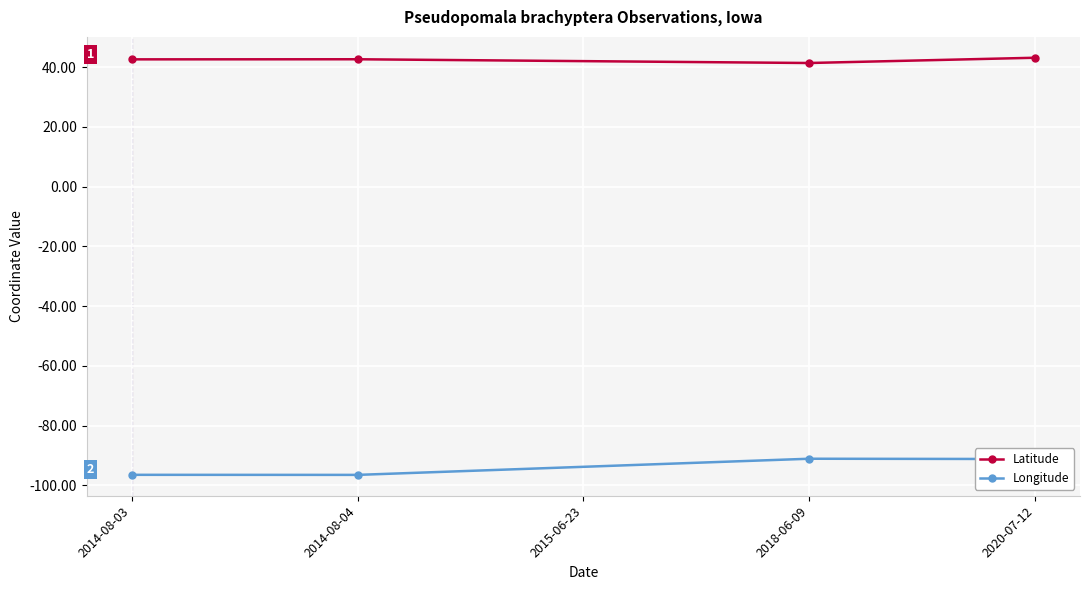

What is the value of the Longitude point at the 4th from the left?

-91.2